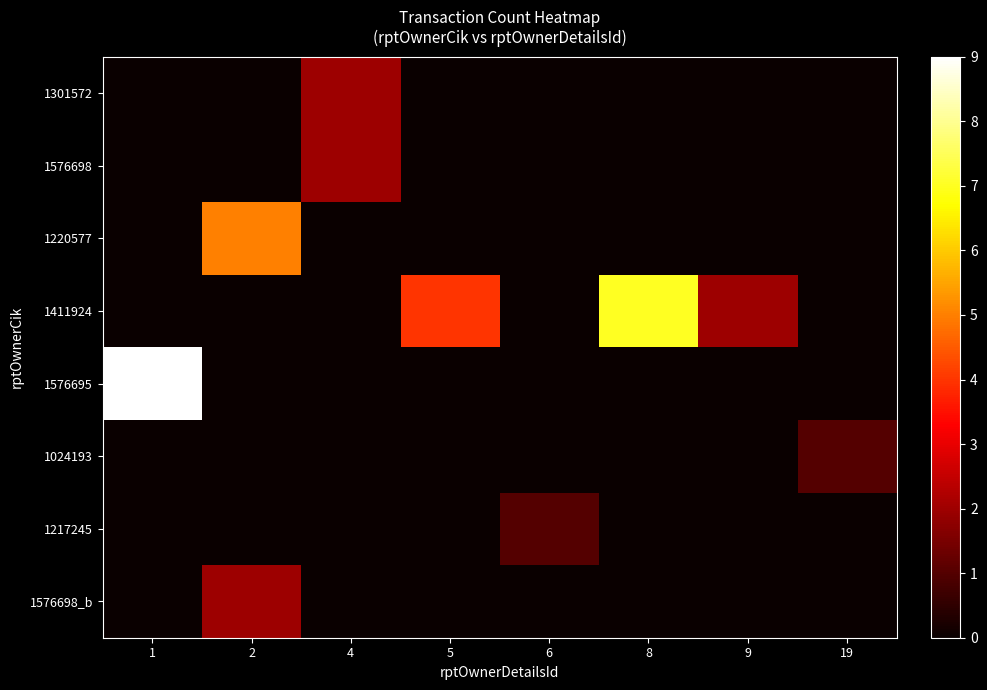

Reading left to right, what are all the values shown in this chart?

1301572: 1=0	2=0	4=2	5=0	6=0	8=0	9=0	19=0
1576698: 1=0	2=0	4=2	5=0	6=0	8=0	9=0	19=0
1220577: 1=0	2=5	4=0	5=0	6=0	8=0	9=0	19=0
1411924: 1=0	2=0	4=0	5=4	6=0	8=7	9=2	19=0
1576695: 1=9	2=0	4=0	5=0	6=0	8=0	9=0	19=0
1024193: 1=0	2=0	4=0	5=0	6=0	8=0	9=0	19=1
1217245: 1=0	2=0	4=0	5=0	6=1	8=0	9=0	19=0
1576698_b: 1=0	2=2	4=0	5=0	6=0	8=0	9=0	19=0